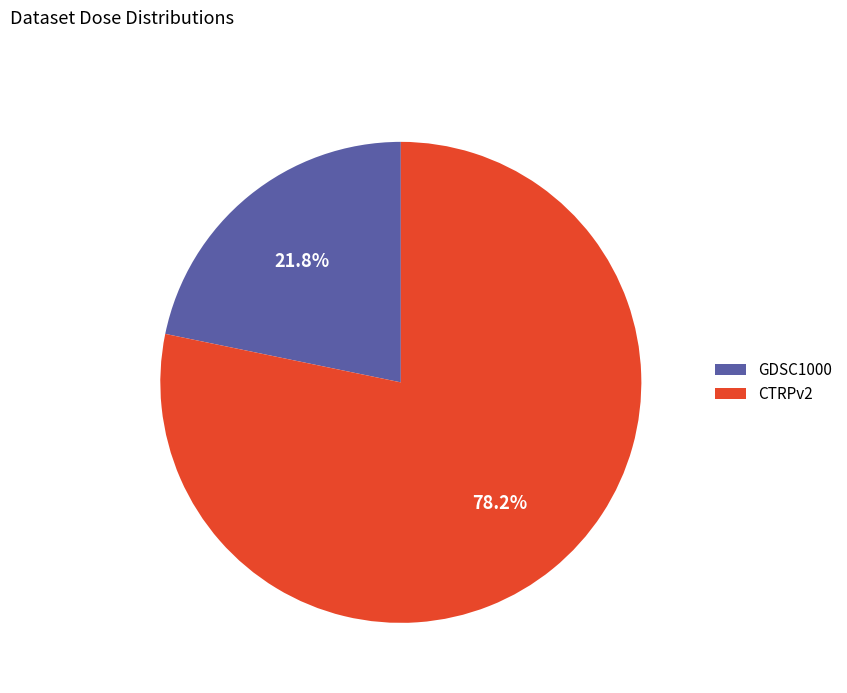

How many segments does this pie chart have?

2